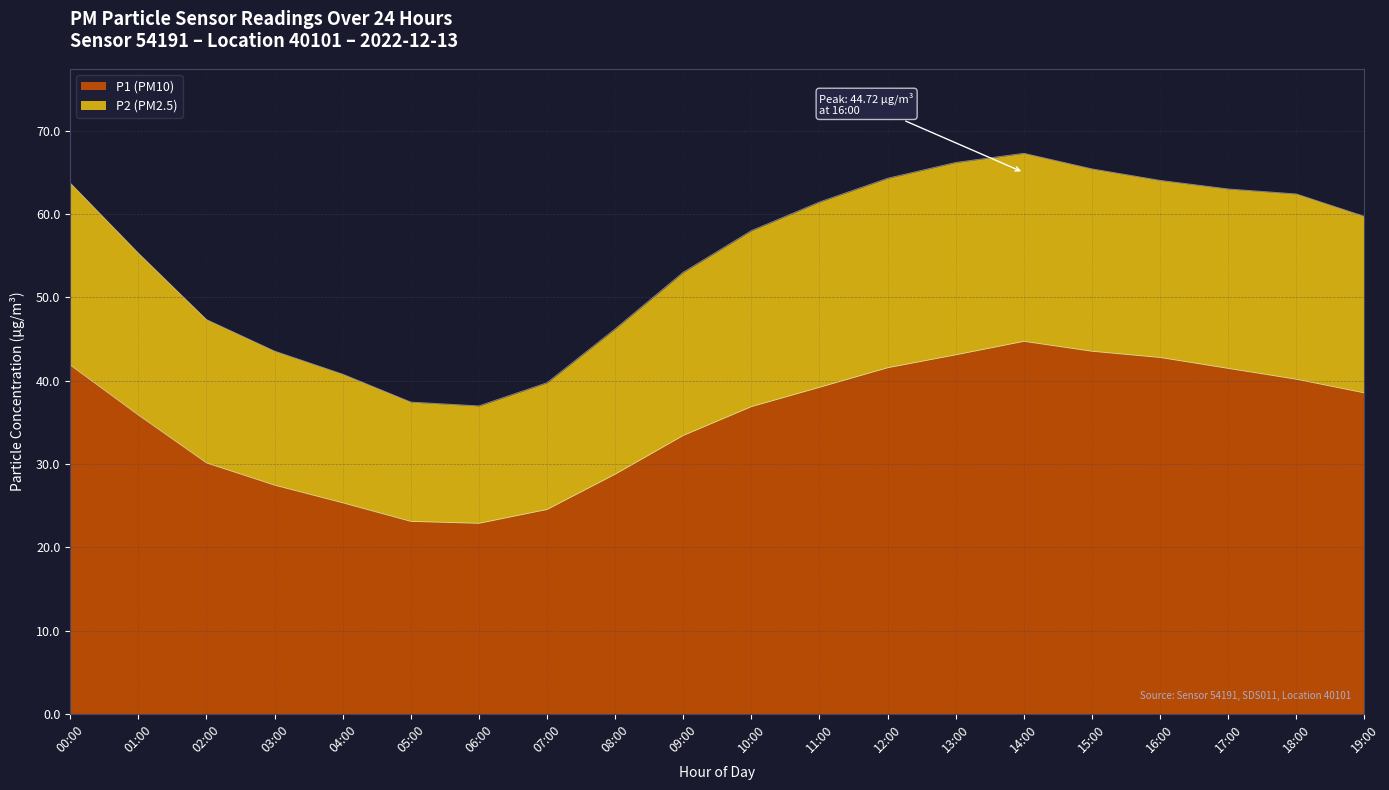

True or false: P1 (PM10) has a value of 39.2 at 11:00.

True